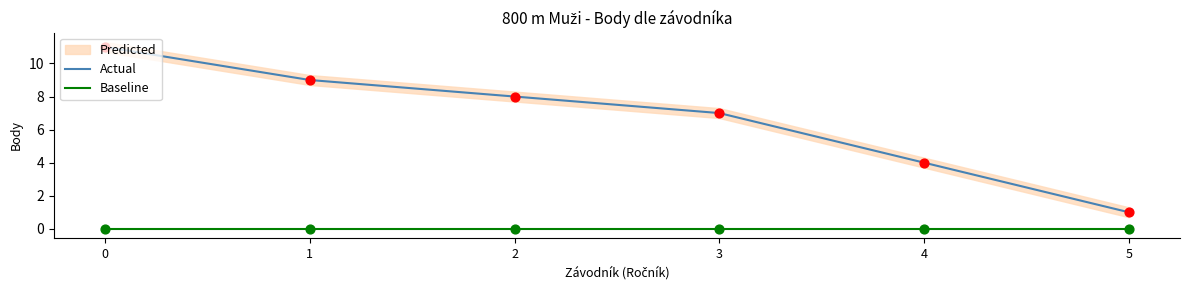

True or false: Actual has a value of 0 at 5.

False